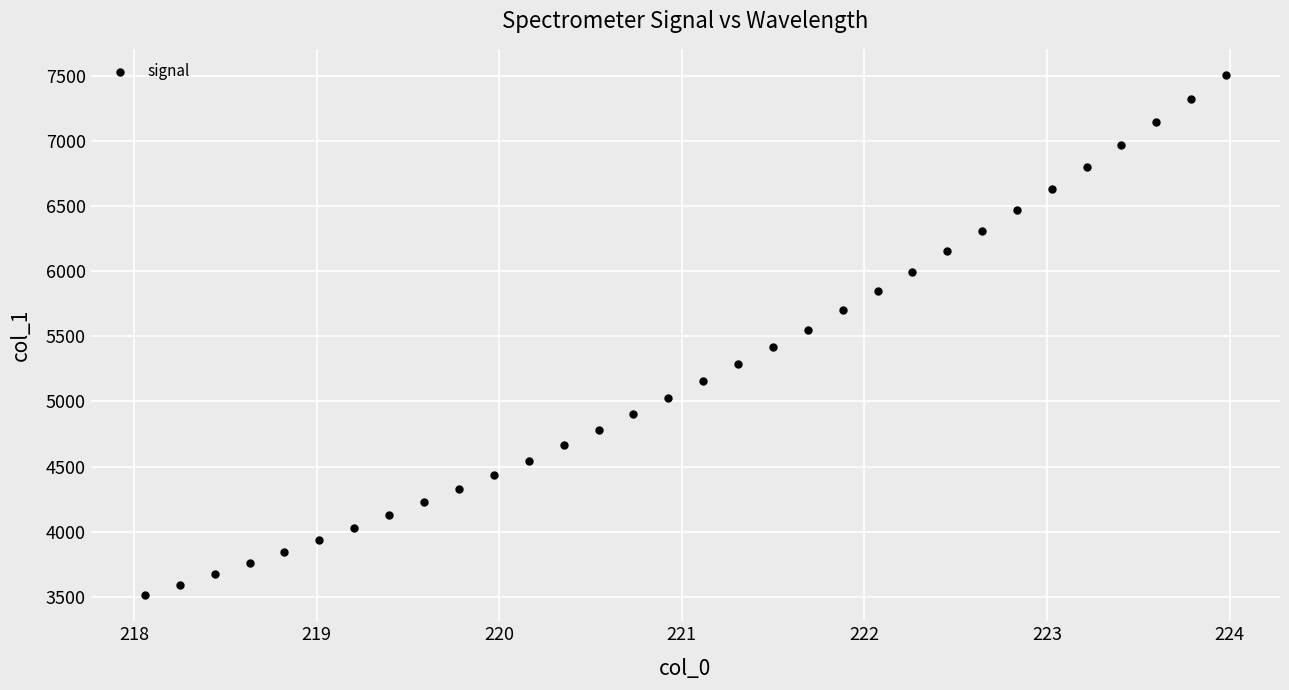

What is the range of Y values (max minus min)?

3997.7